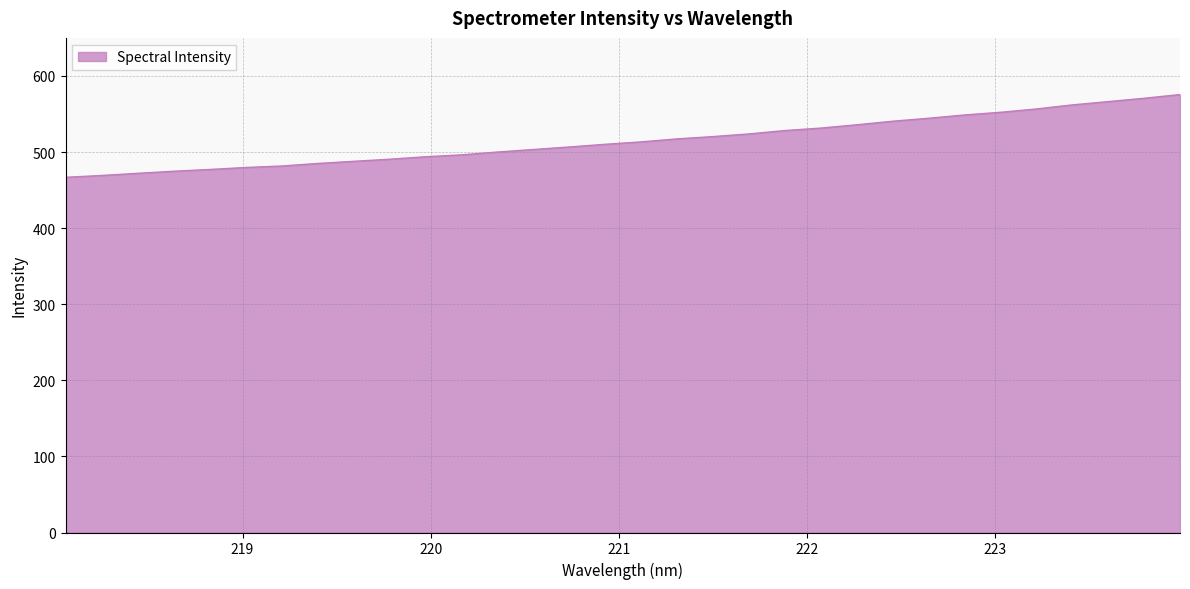

What is the difference between the maximum and minimum values?

108.7